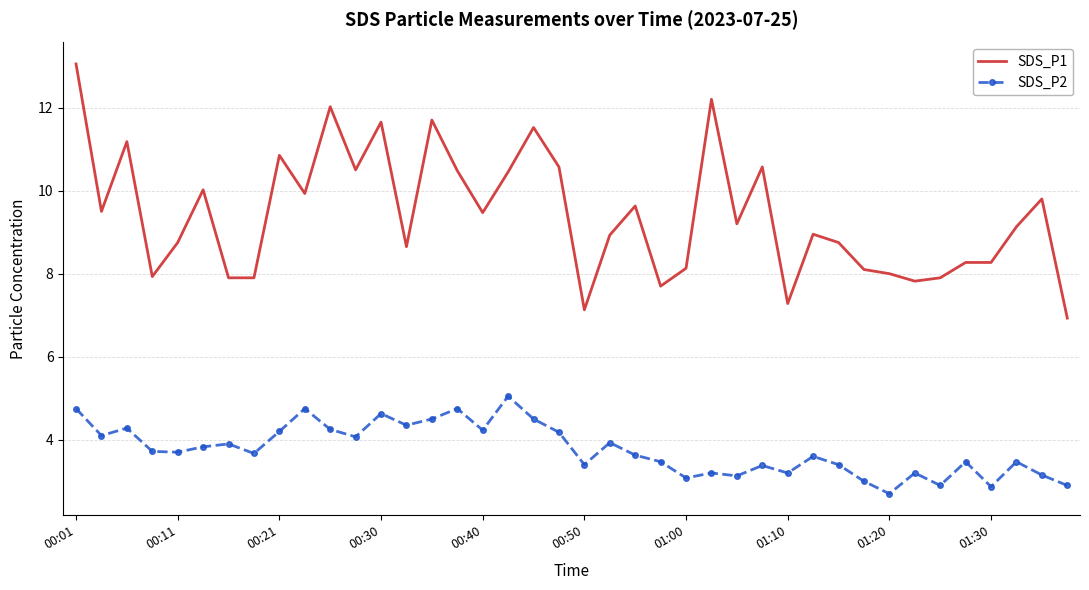

List the series in order of their overall mean, lowest first.

SDS_P2, SDS_P1